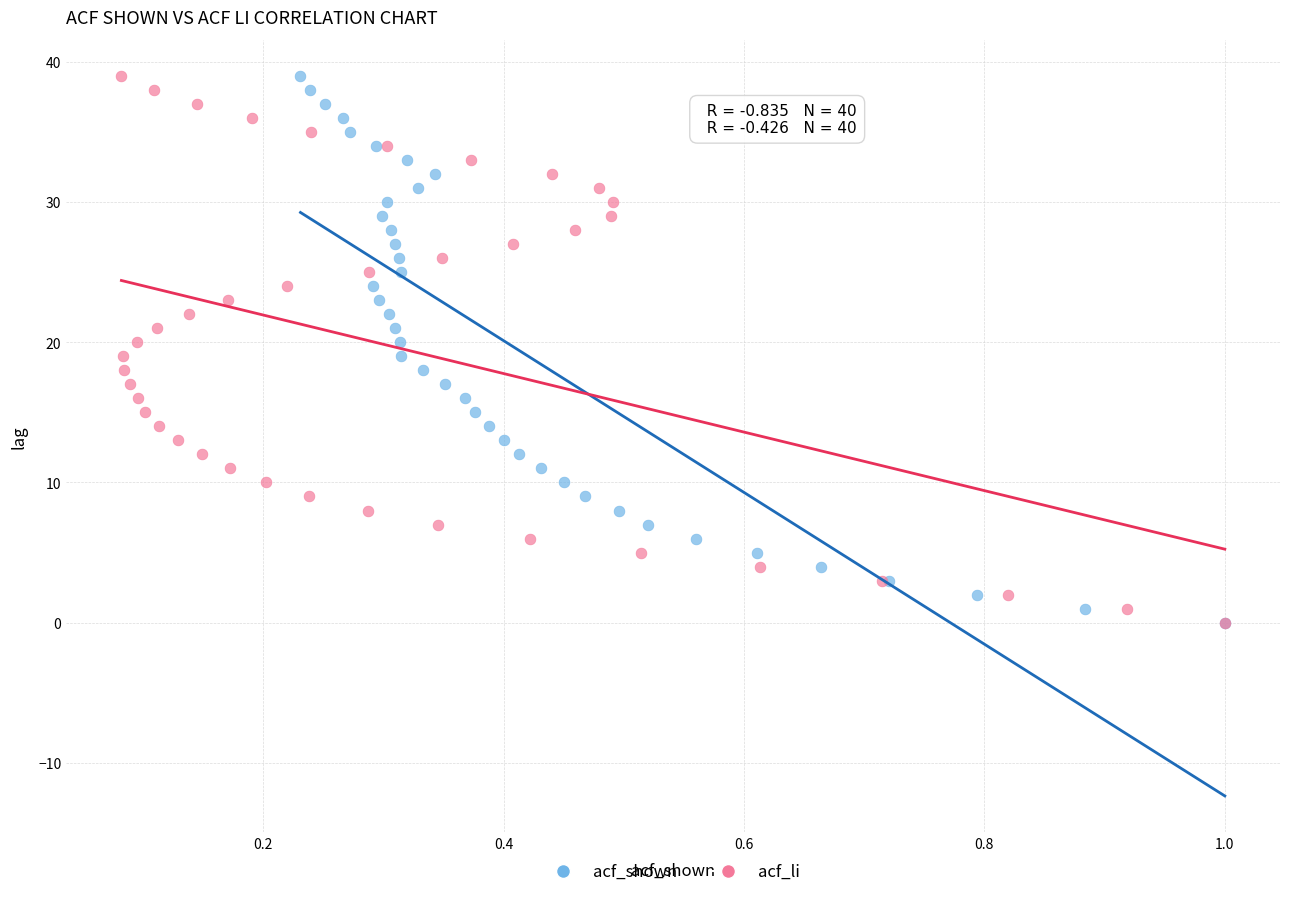

What are all the series names shown in the legend?

acf_shown, acf_li